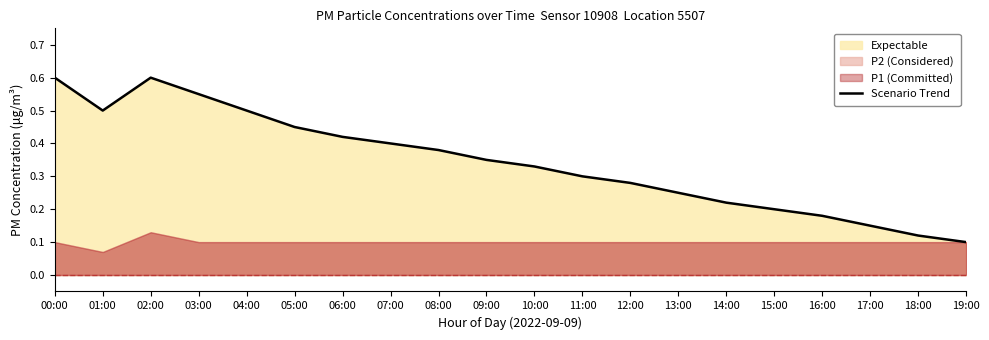

True or false: the data shows 0.8 at 03:00.

False